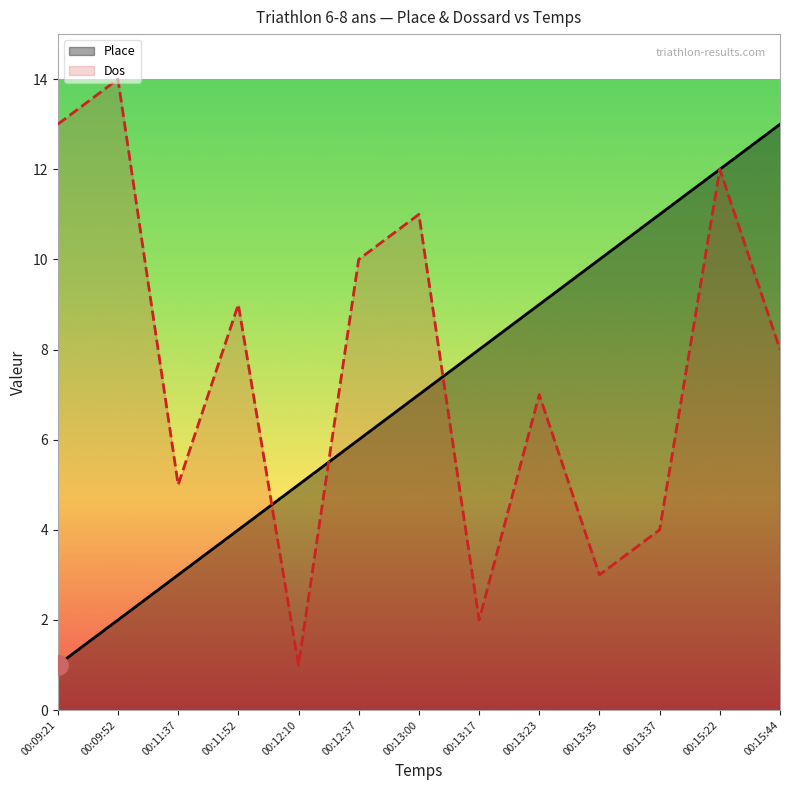

What are all the series names shown in the legend?

Place, Dos